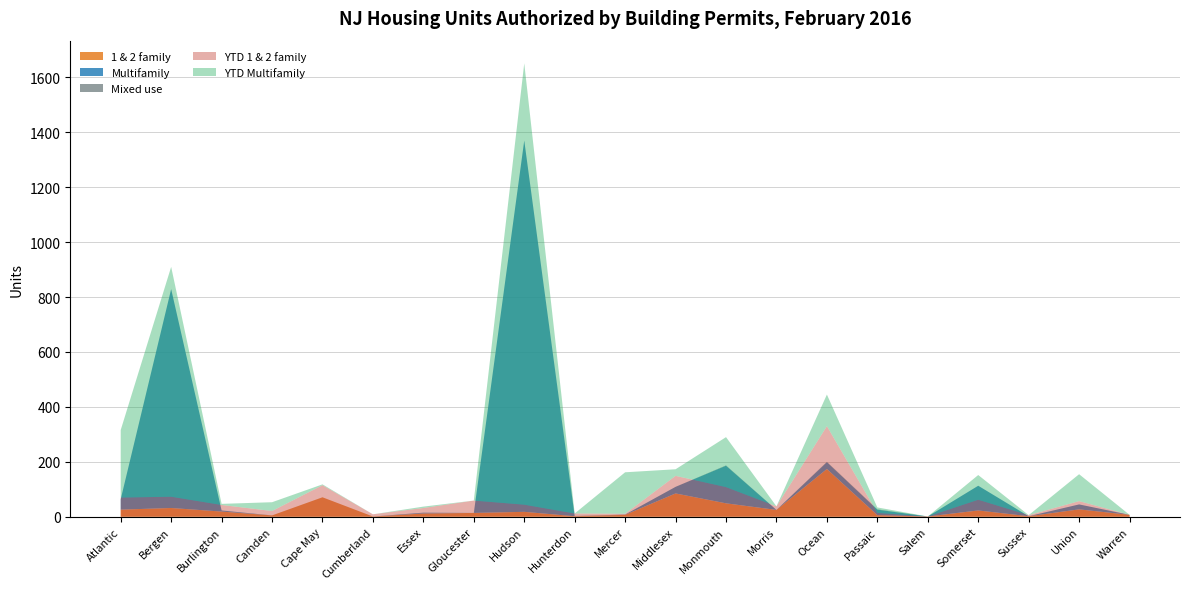

Reading left to right, what are all the values shown in this chart?

1 & 2 family: 26	32	19	5	71	1	12	14	18	2	7	85	49	25	174	6	1	23	2	27	7
Multifamily: 38	797	4	0	0	0	3	0	1352	0	1	24	137	0	25	20	0	90	0	18	0
Mixed use: 0	0	0	0	0	0	0	0	0	1	0	0	1	0	1	1	0	0	0	0	0
YTD 1 & 2 family: 70	73	43	21	115	9	32	59	44	12	11	149	108	38	330	14	1	62	6	57	7
YTD Multifamily: 246	837	4	32	3	0	5	0	1607	0	151	24	182	0	115	20	0	90	0	98	0